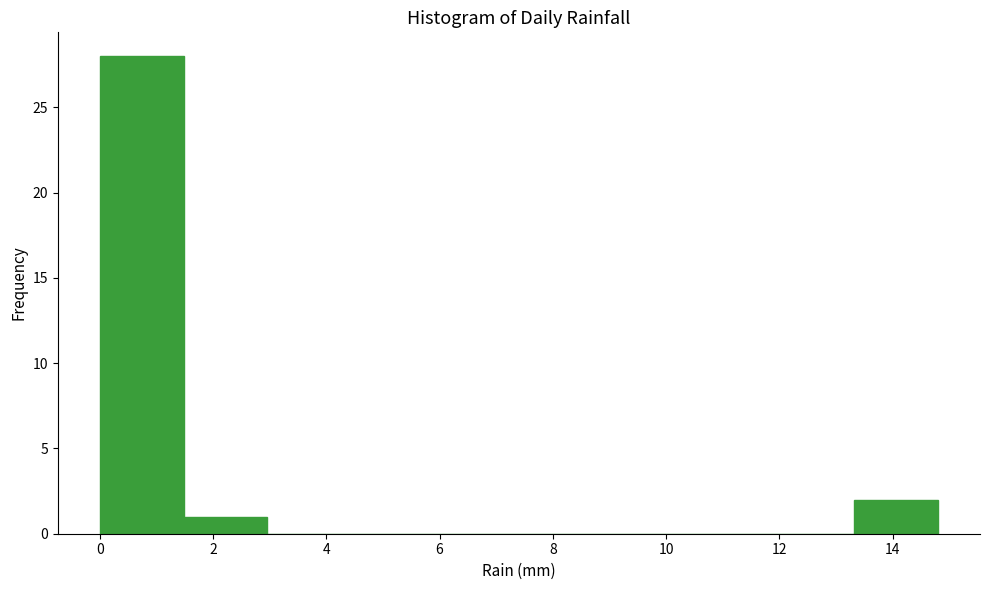

What is the height of the bar covering 1.48 to 2.96 on the x-axis? Neither the bar edges nor the heights are printed on the chart, so give them approximately, as read against the axes.

1